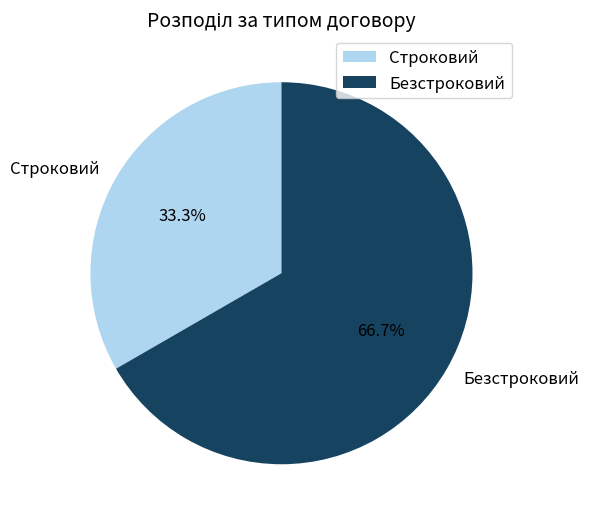

To the nearest percent, what is the difference between the largest and smallest slice percentages?

33%